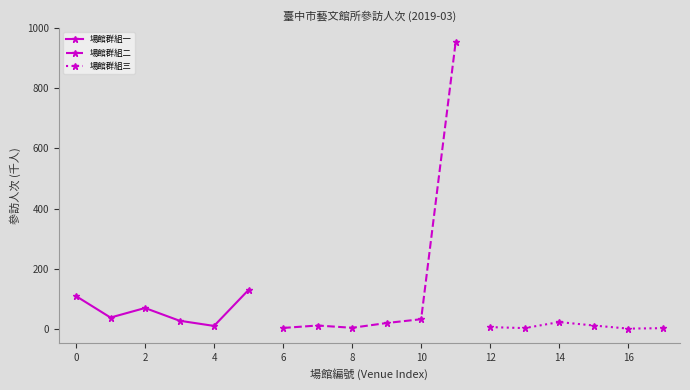

Rank the series by their maximum value, from lowest to highest.

場館群組三, 場館群組一, 場館群組二